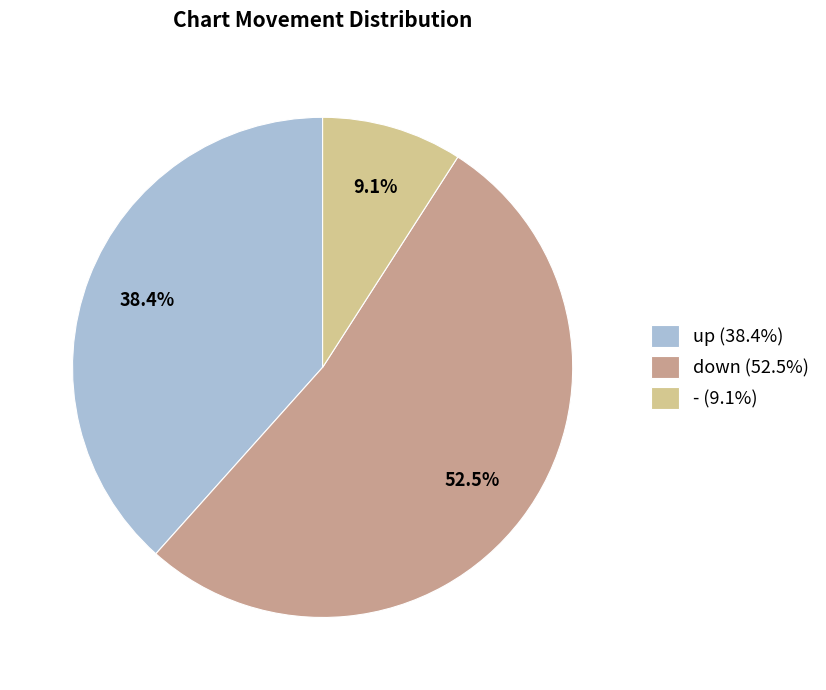

Which has a higher value, - (9.1%) or down (52.5%)?

down (52.5%)